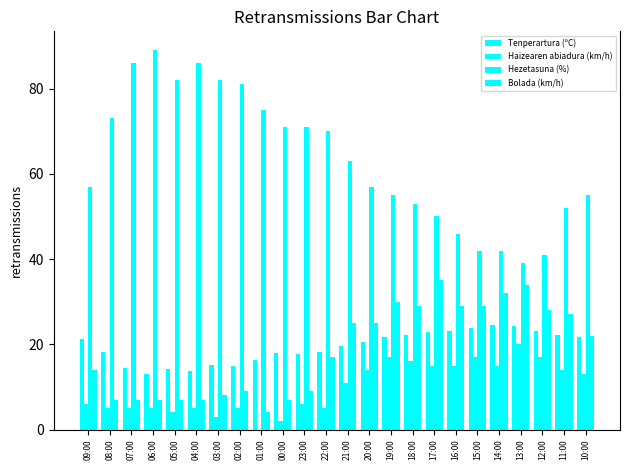

Which has a higher value, 22:00 or 10:00?

10:00